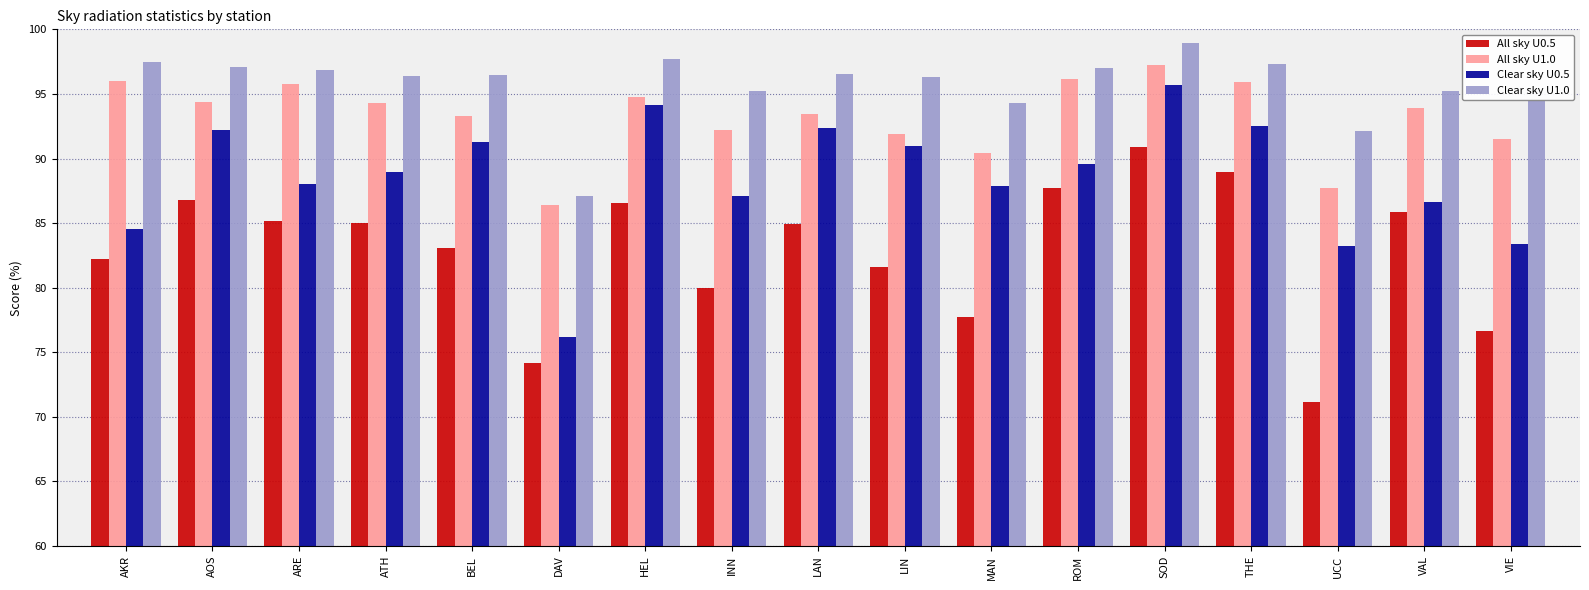

At which category is the sum across all series the highest?

SOD